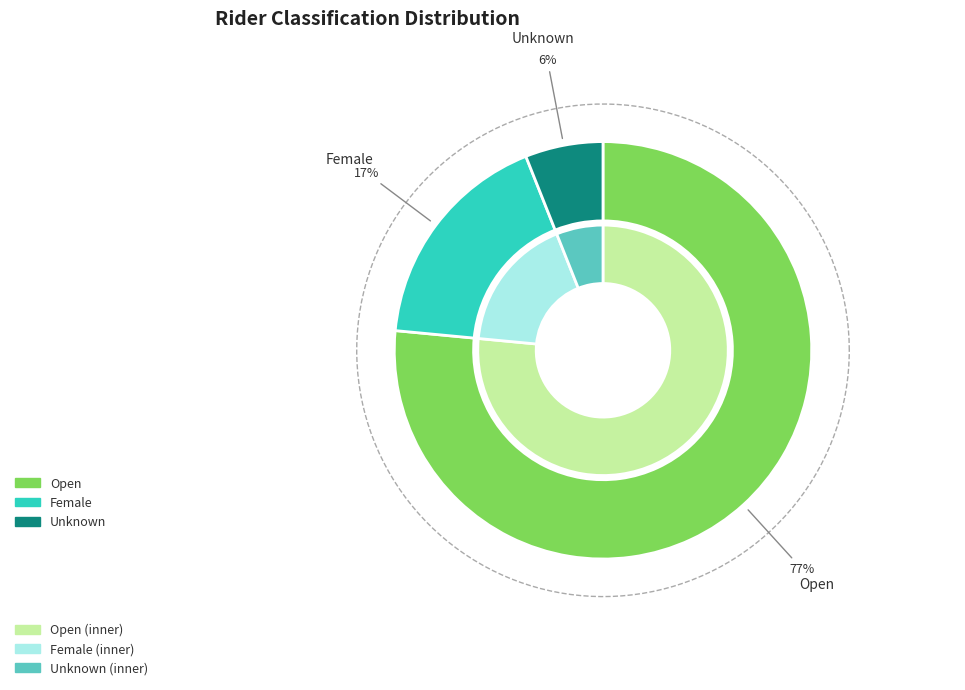

True or false: Open accounts for 66% of the total.

False